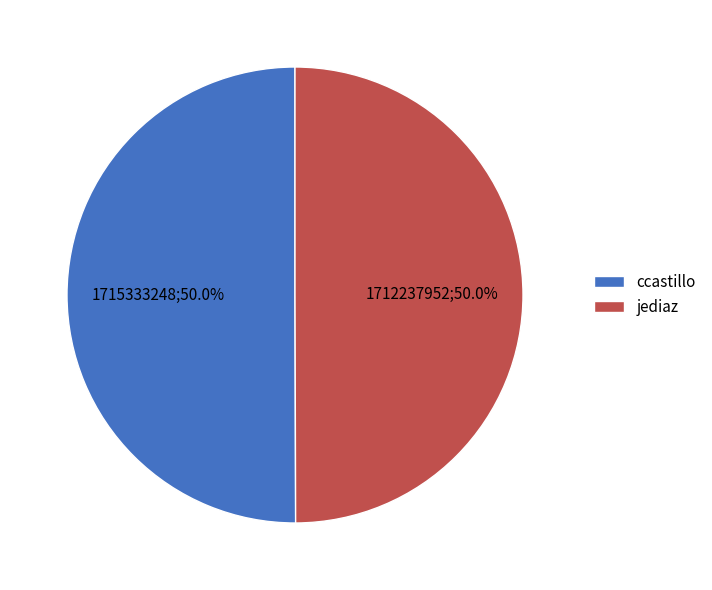

True or false: ccastillo accounts for 40% of the total.

False